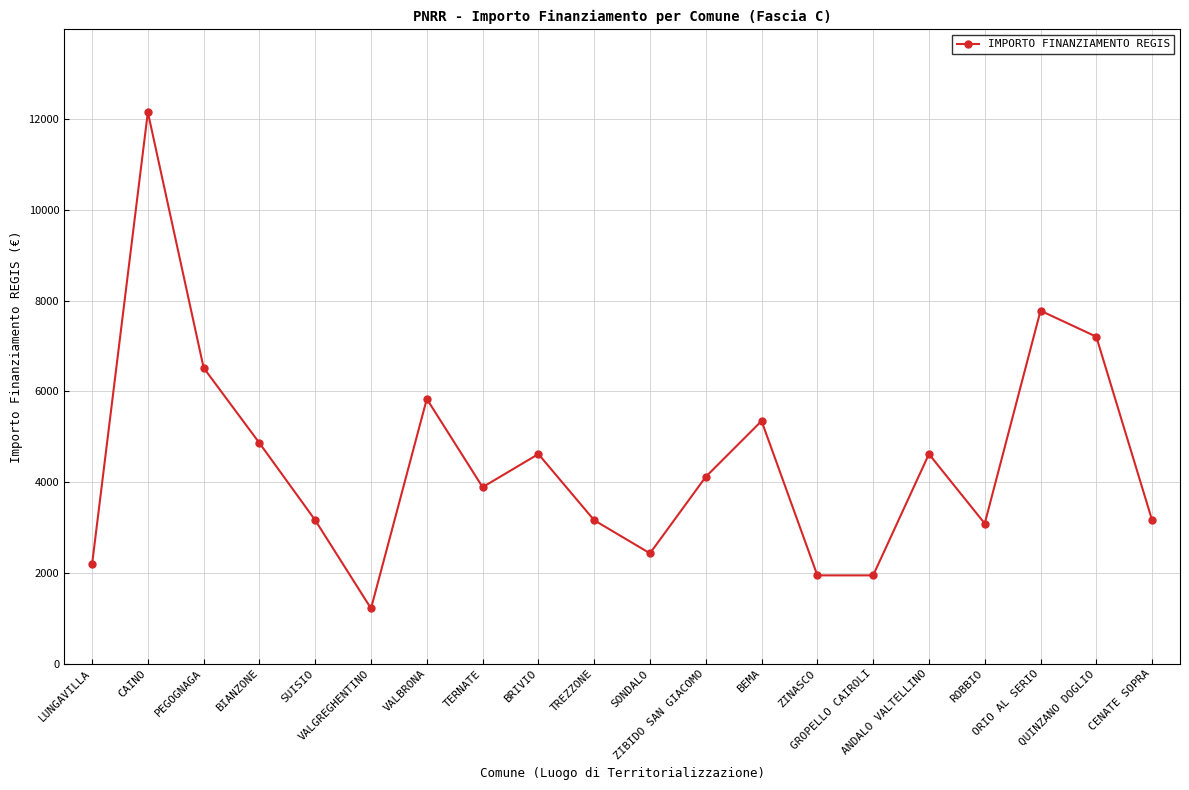

What is the difference between the maximum and minimum values?

10935